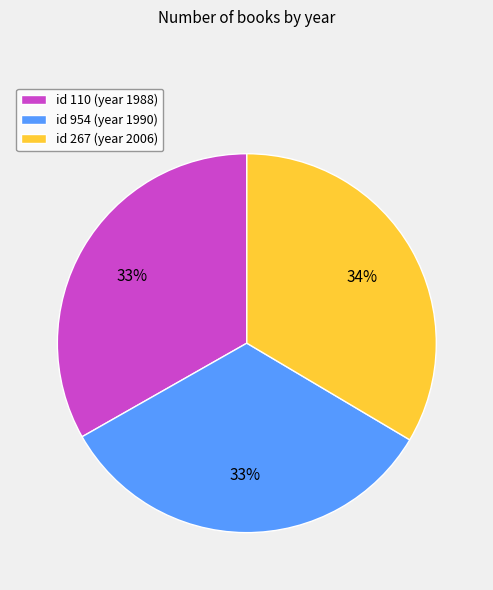

To the nearest percent, what portion does id 267 (year 2006) represent?

34%